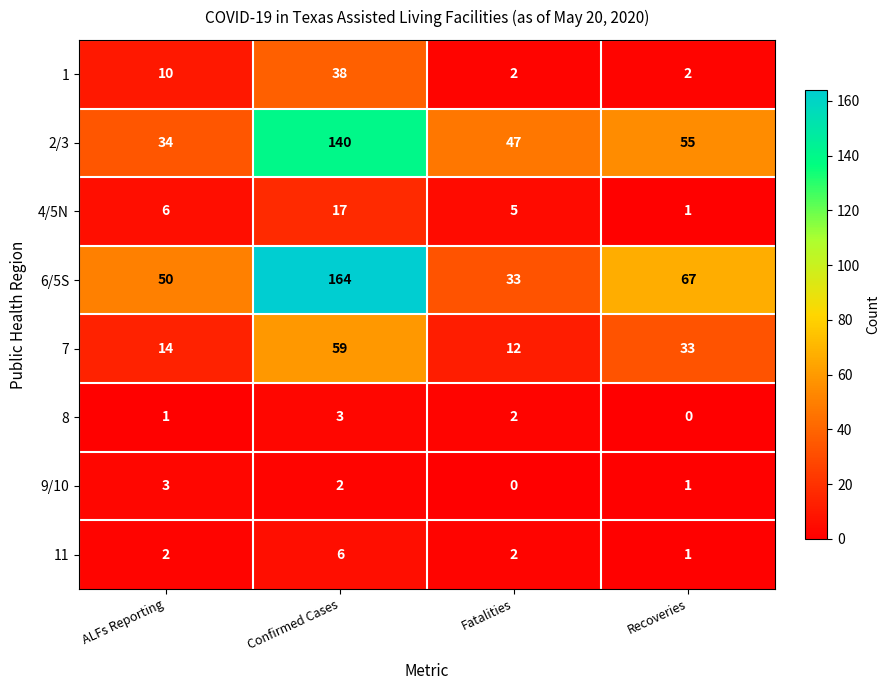

At which label does 6/5S reach its minimum?

Fatalities